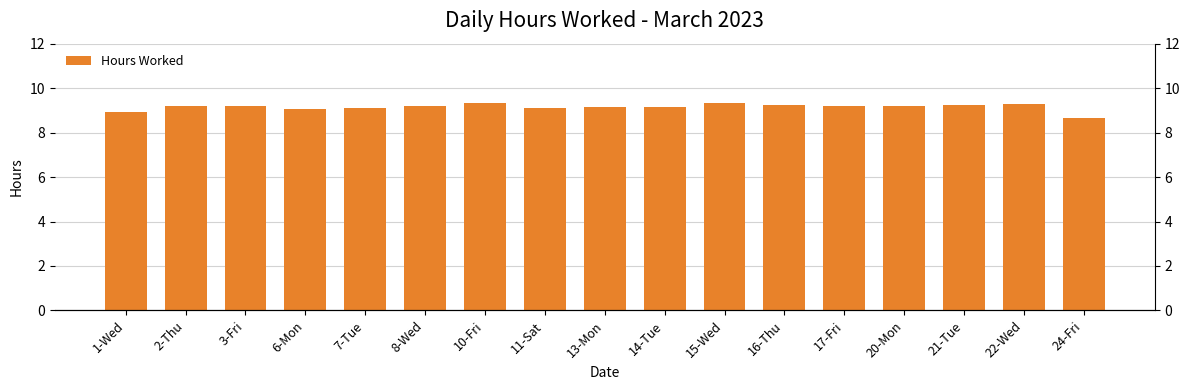

List the labels in order of value, largest first.

10-Fri, 15-Wed, 22-Wed, 16-Thu, 21-Tue, 3-Fri, 20-Mon, 17-Fri, 2-Thu, 8-Wed, 13-Mon, 14-Tue, 7-Tue, 11-Sat, 6-Mon, 1-Wed, 24-Fri